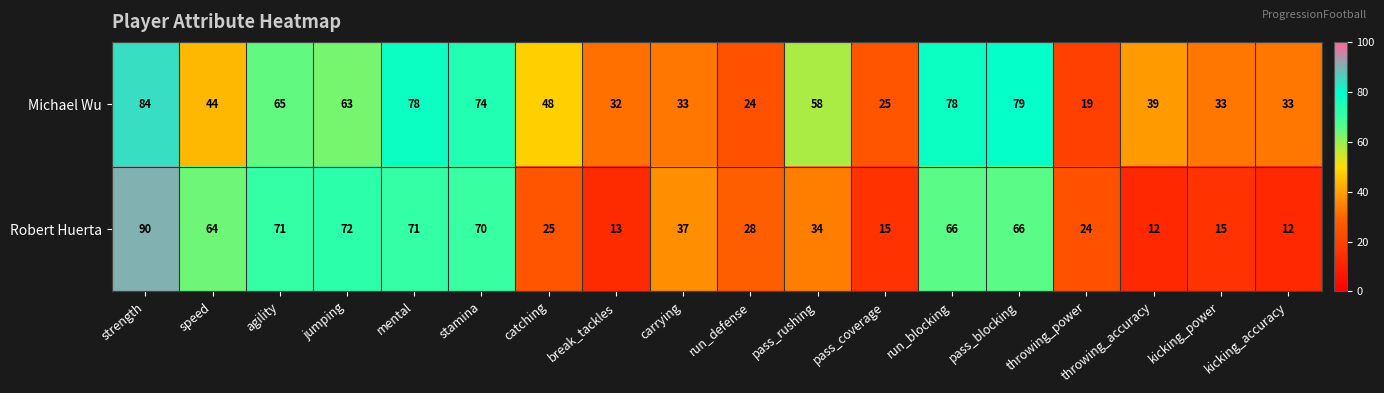

At which label does Robert Huerta reach its peak?

strength